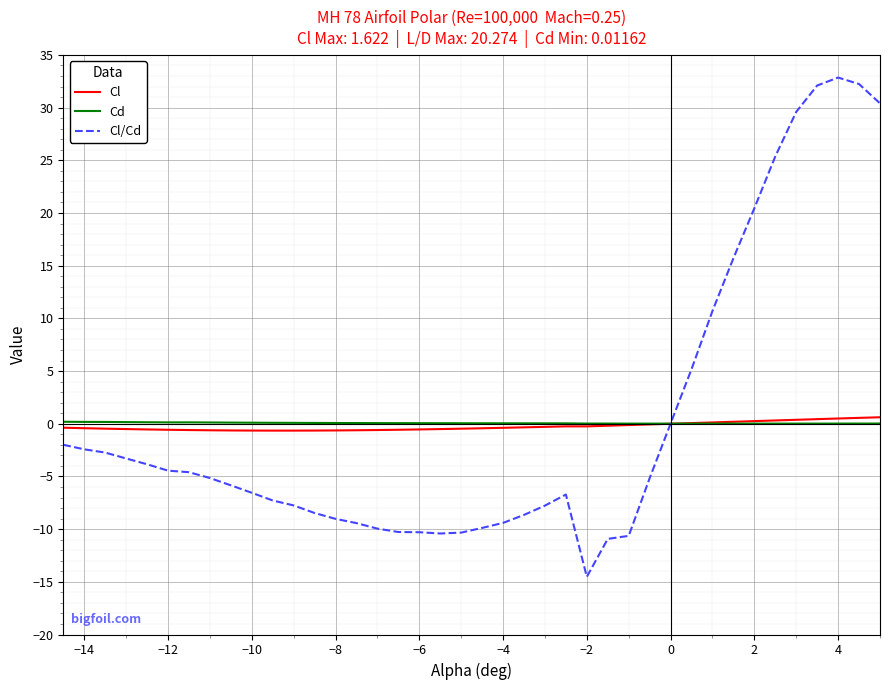

True or false: Cl/Cd and Cl cross at least once.

True